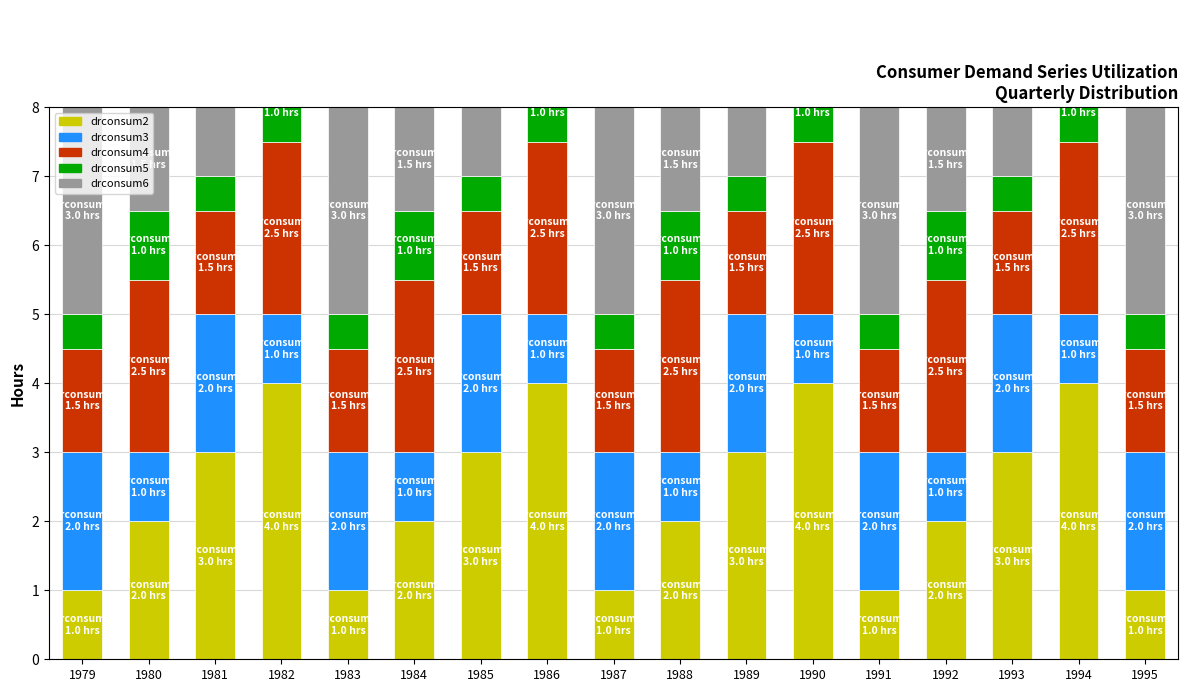

Reading left to right, transcribe all the data shown in this chart.

drconsum2: 1979=1.0	1980=2.0	1981=3.0	1982=4.0	1983=1.0	1984=2.0	1985=3.0	1986=4.0	1987=1.0	1988=2.0	1989=3.0	1990=4.0	1991=1.0	1992=2.0	1993=3.0	1994=4.0	1995=1.0
drconsum3: 1979=2.0	1980=1.0	1981=2.0	1982=1.0	1983=2.0	1984=1.0	1985=2.0	1986=1.0	1987=2.0	1988=1.0	1989=2.0	1990=1.0	1991=2.0	1992=1.0	1993=2.0	1994=1.0	1995=2.0
drconsum4: 1979=1.5	1980=2.5	1981=1.5	1982=2.5	1983=1.5	1984=2.5	1985=1.5	1986=2.5	1987=1.5	1988=2.5	1989=1.5	1990=2.5	1991=1.5	1992=2.5	1993=1.5	1994=2.5	1995=1.5
drconsum5: 1979=0.5	1980=1.0	1981=0.5	1982=1.0	1983=0.5	1984=1.0	1985=0.5	1986=1.0	1987=0.5	1988=1.0	1989=0.5	1990=1.0	1991=0.5	1992=1.0	1993=0.5	1994=1.0	1995=0.5
drconsum6: 1979=3.0	1980=1.5	1981=2.5	1982=1.5	1983=3.0	1984=1.5	1985=2.5	1986=1.5	1987=3.0	1988=1.5	1989=2.5	1990=1.5	1991=3.0	1992=1.5	1993=2.5	1994=1.5	1995=3.0